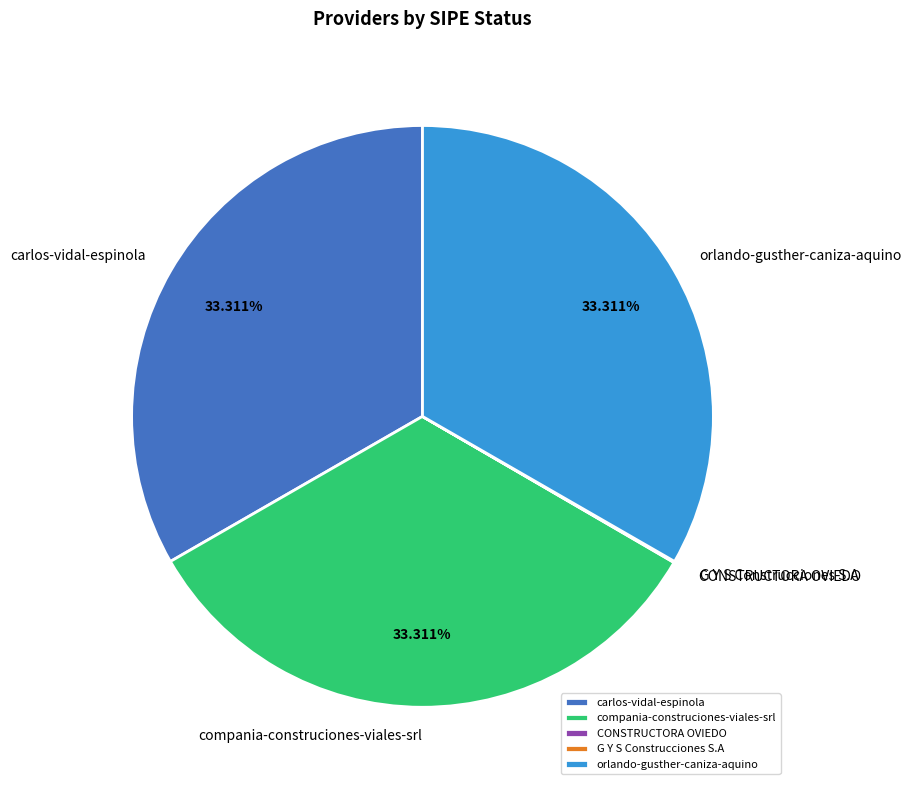

Does carlos-vidal-espinola account for over 50% of the chart?

No